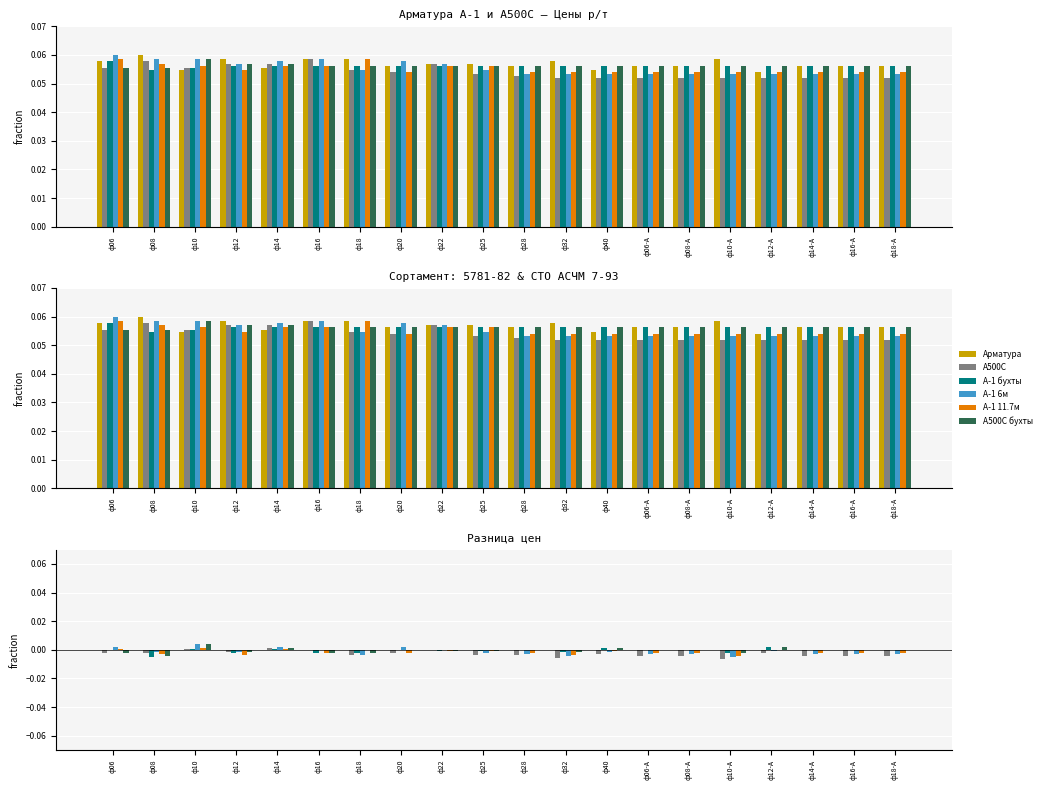

At ф06-А, list the series in order from largest to smallest.

Арматура, А-1 бухты, А500С бухты, А-1 11.7м, А-1 6м, А500С